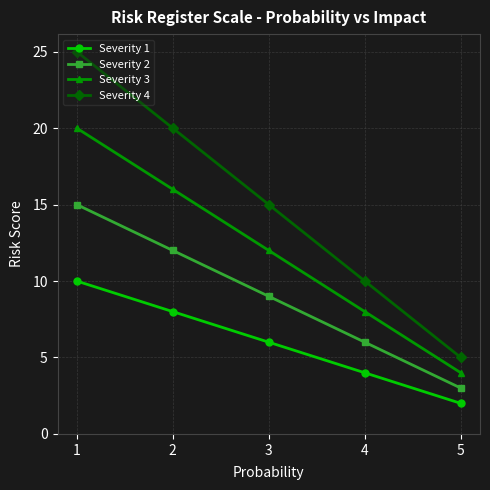

Is the value of Severity 3 at 4 greater than the value of Severity 4 at 5?

Yes